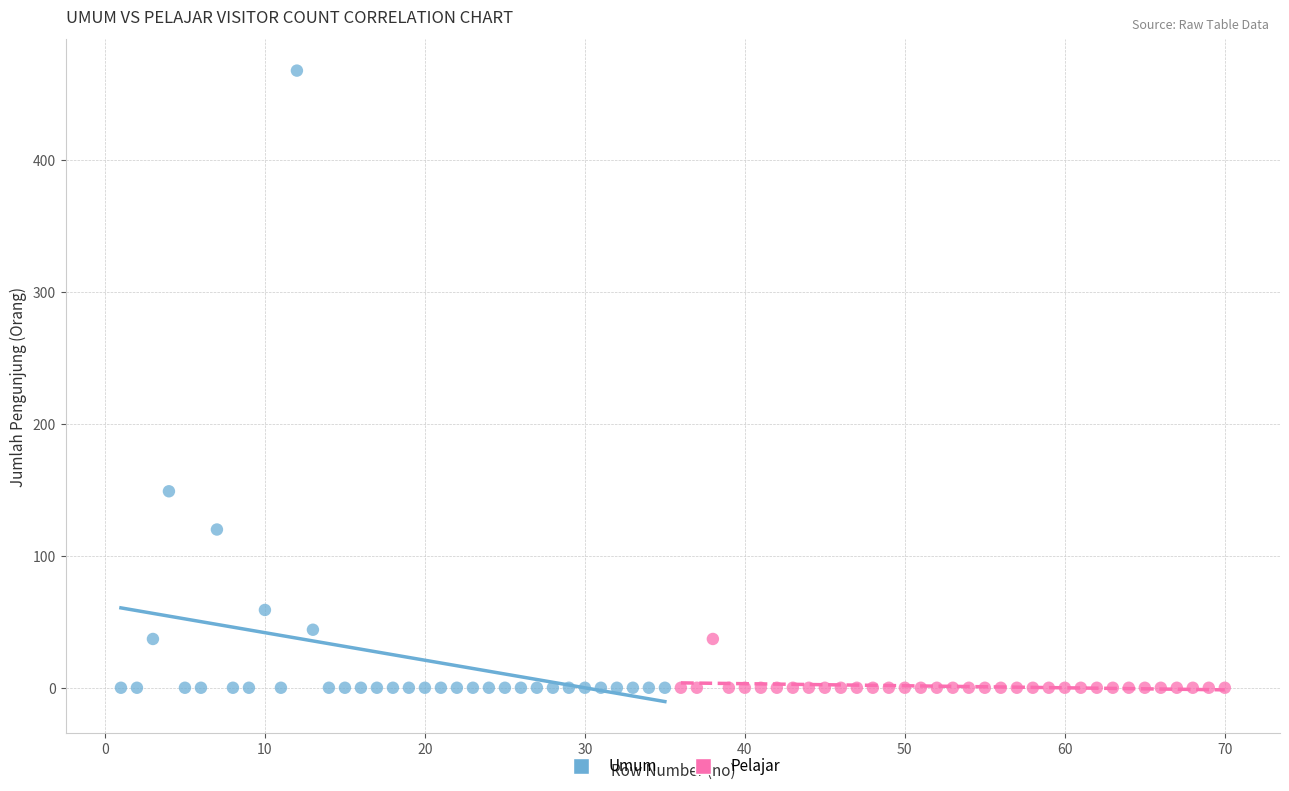

Which series has the widest spread of Y values?

Umum